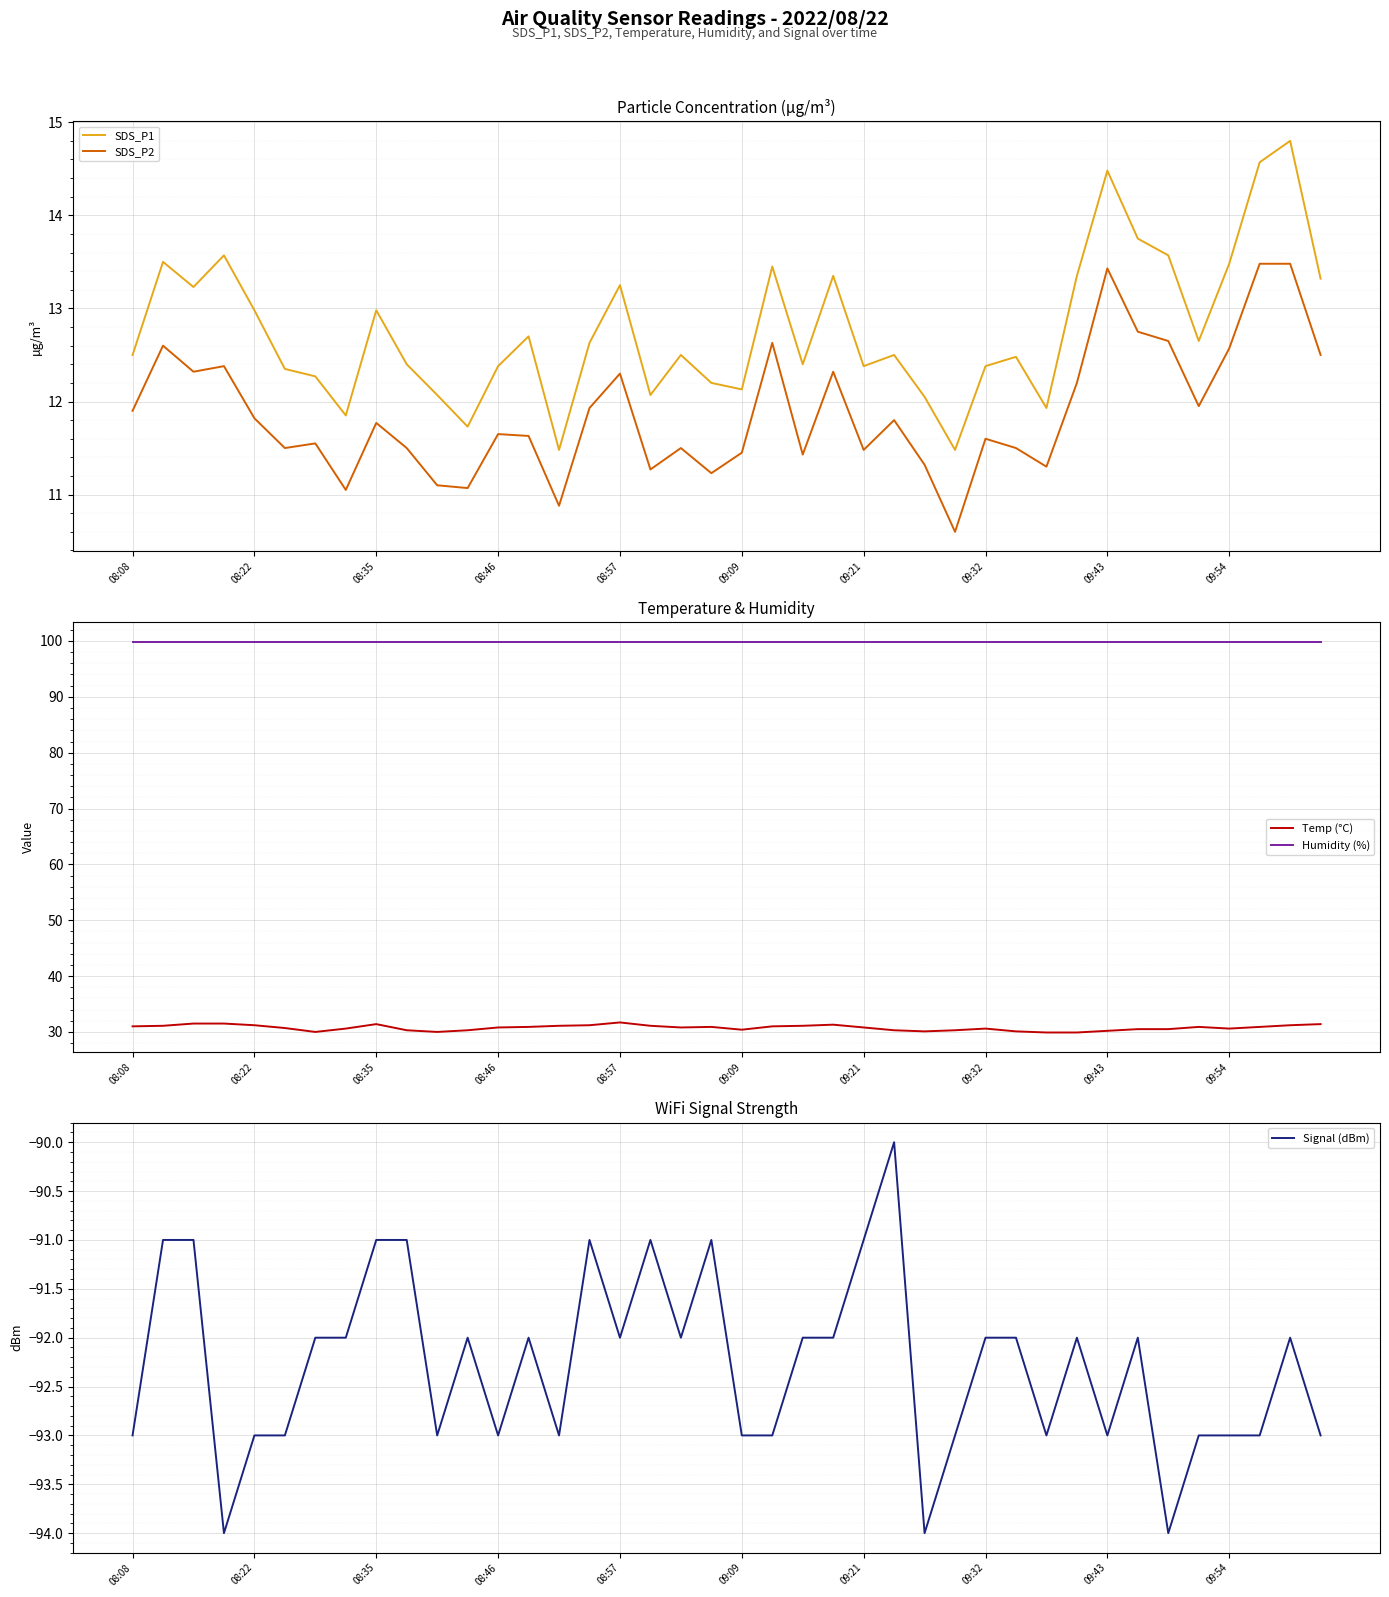

What is the smallest value displayed?

-94.0